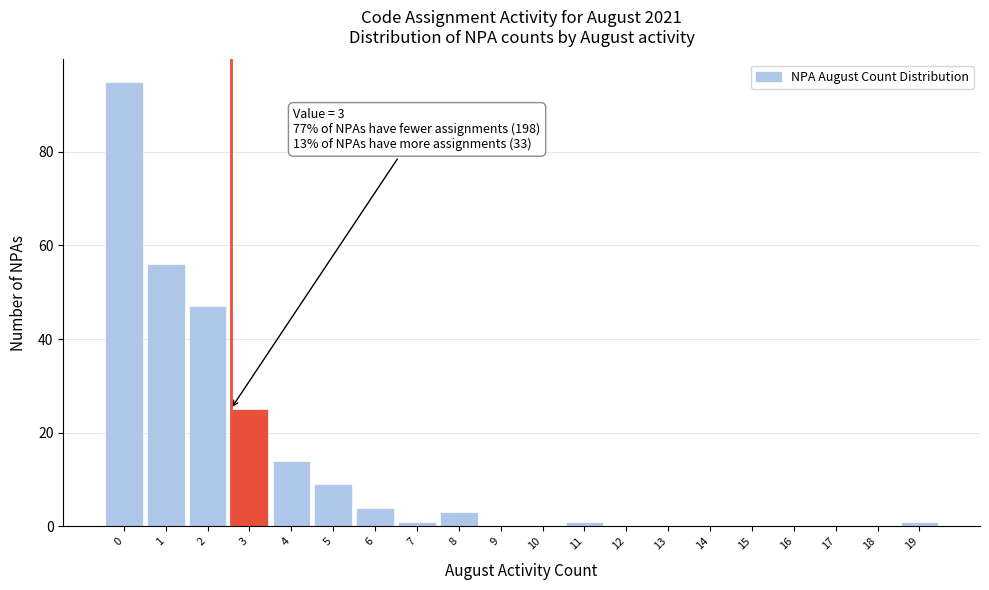

Reading right to left, list all the values displayed in this chart.

19=1	18=0	17=0	16=0	15=0	14=0	13=0	12=0	11=1	10=0	9=0	8=3	7=1	6=4	5=9	4=14	3=25	2=47	1=56	0=95